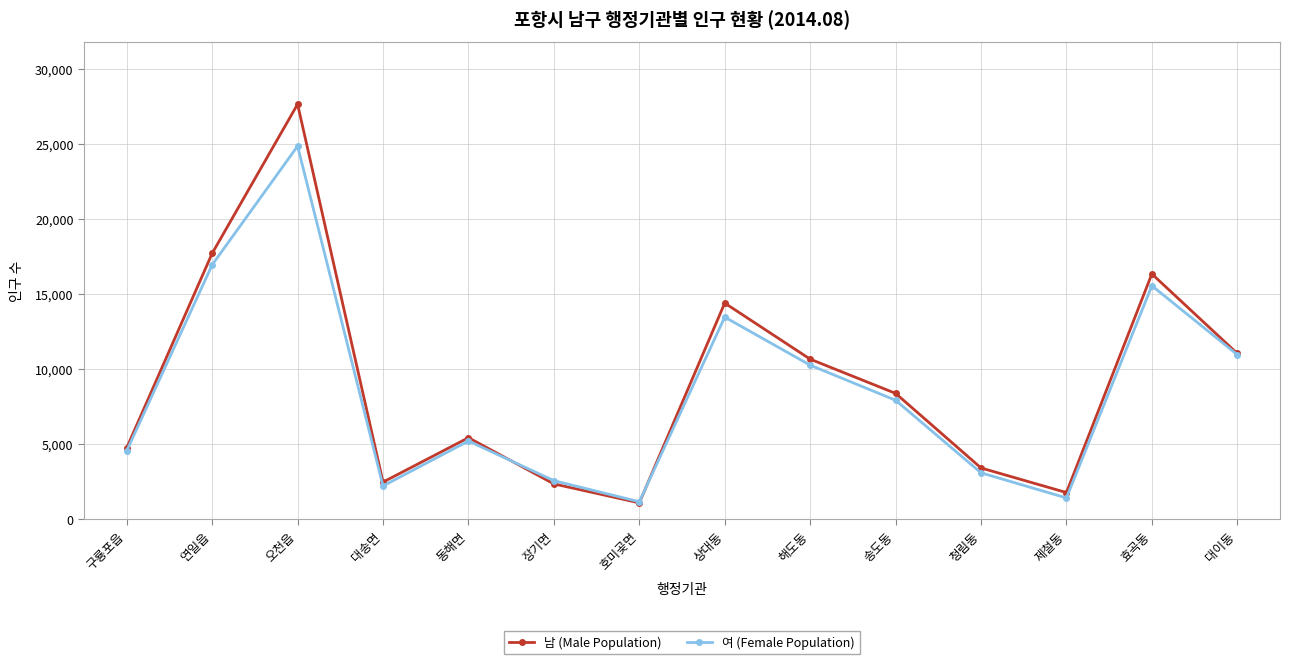

What is the highest value of the 여 (Female Population) series?

24862